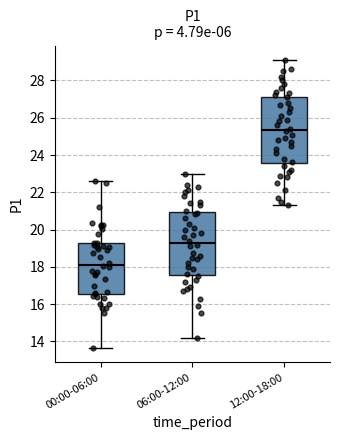

Comparing the boxes themselves (not the whiskers), which one is the tallest?

12:00-18:00